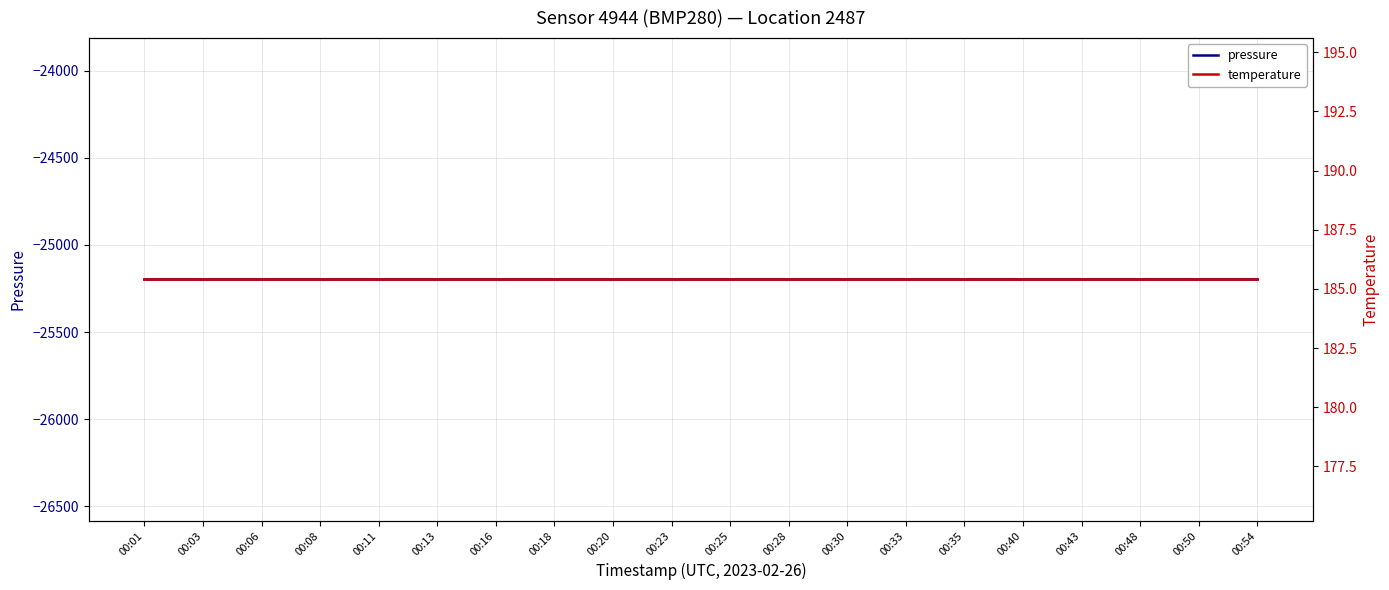

How many data points does each series have?

20